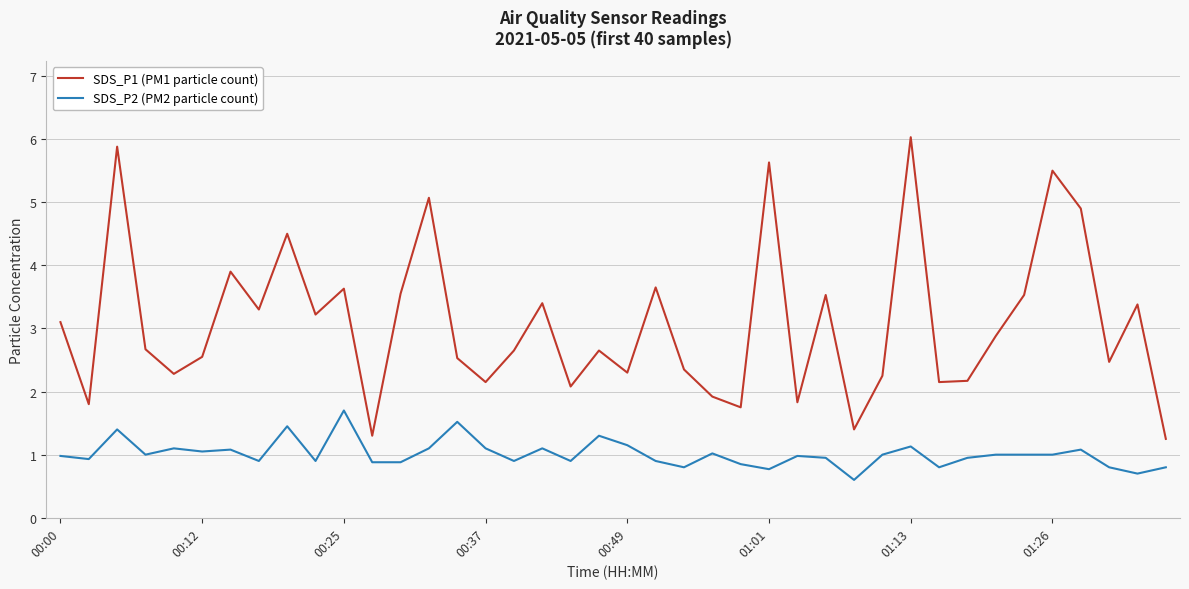

Rank the series by their maximum value, from highest to lowest.

SDS_P1 (PM1 particle count), SDS_P2 (PM2 particle count)